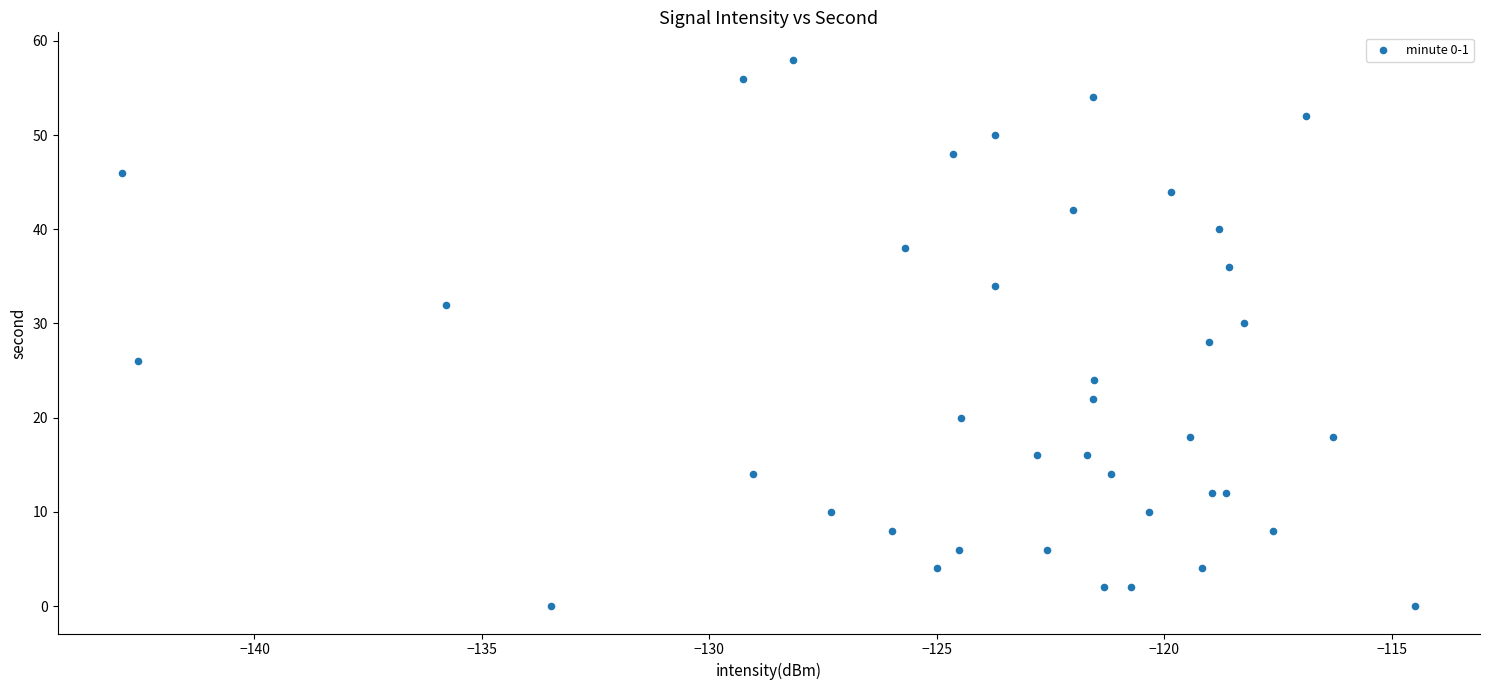

What is the range of Y values (max minus min)?

58